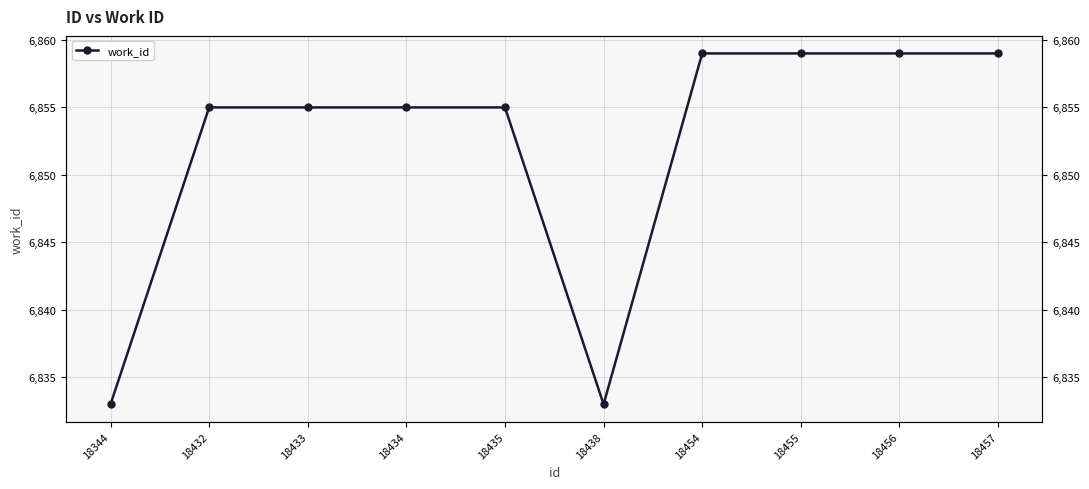

What is the value of the 7th point from the left?

6859